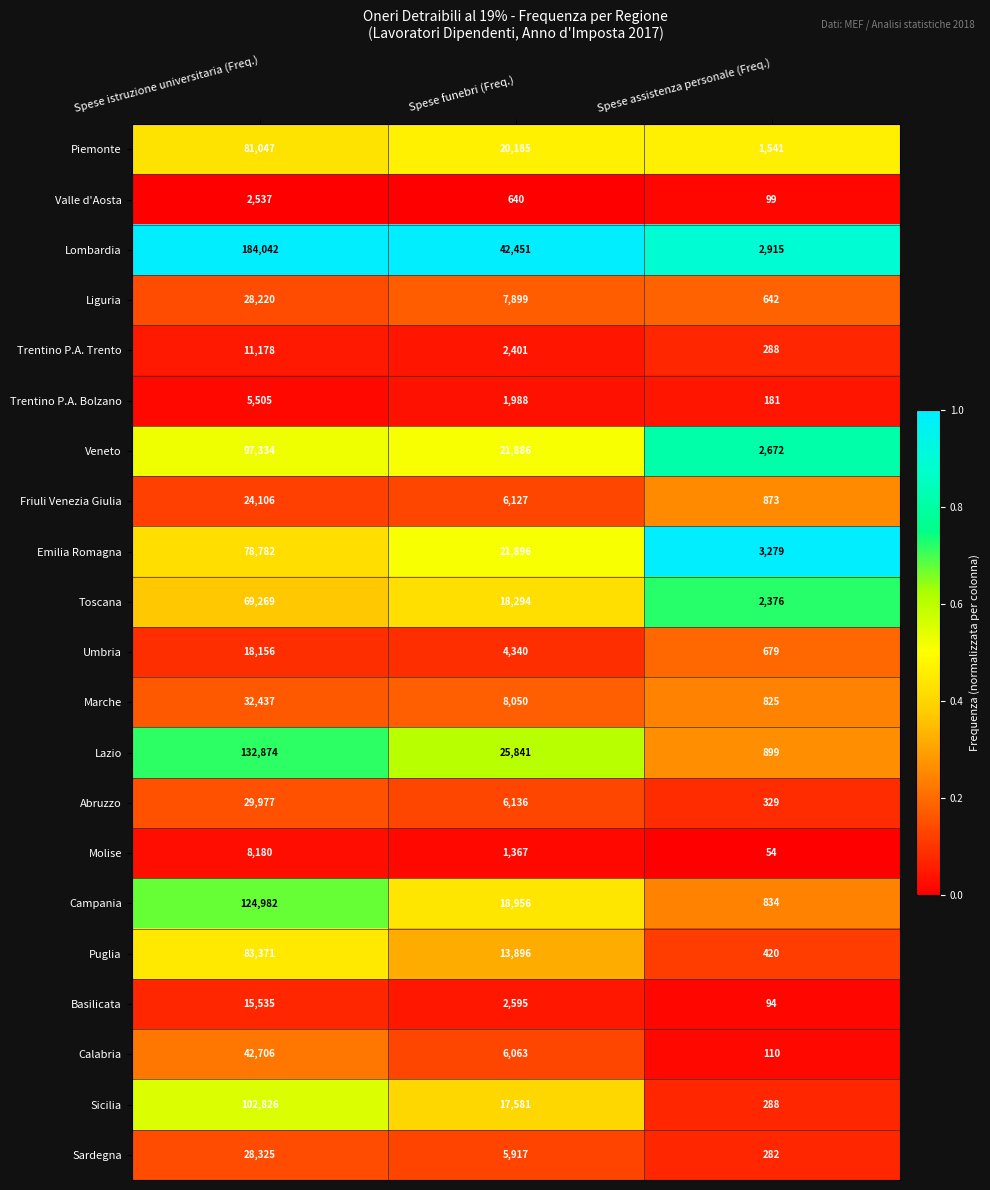

The Puglia series shows 420 at Spese assistenza personale (Freq.). True or false?

True